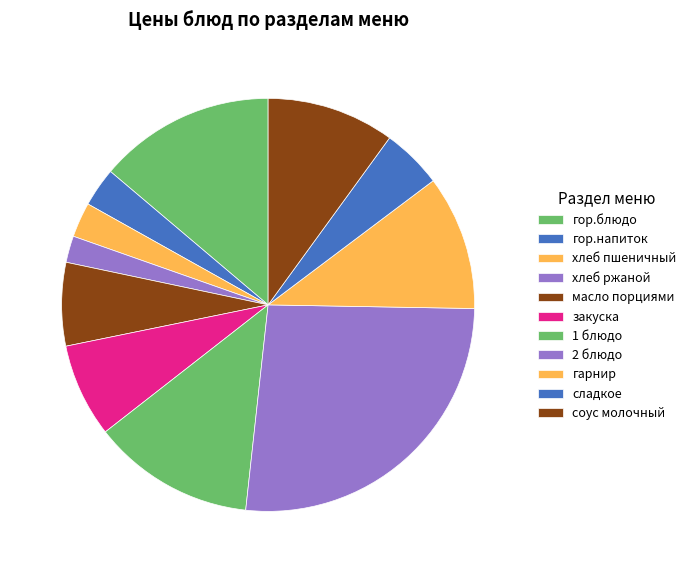

Is it true that 1 блюдо is 23% of the pie?

False